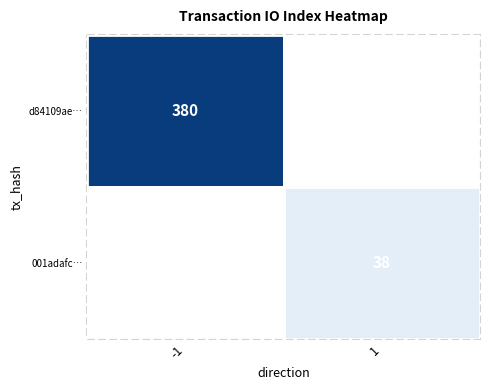

Is the value of 001adafc… at 1 greater than the value of d84109ae… at -1?

No